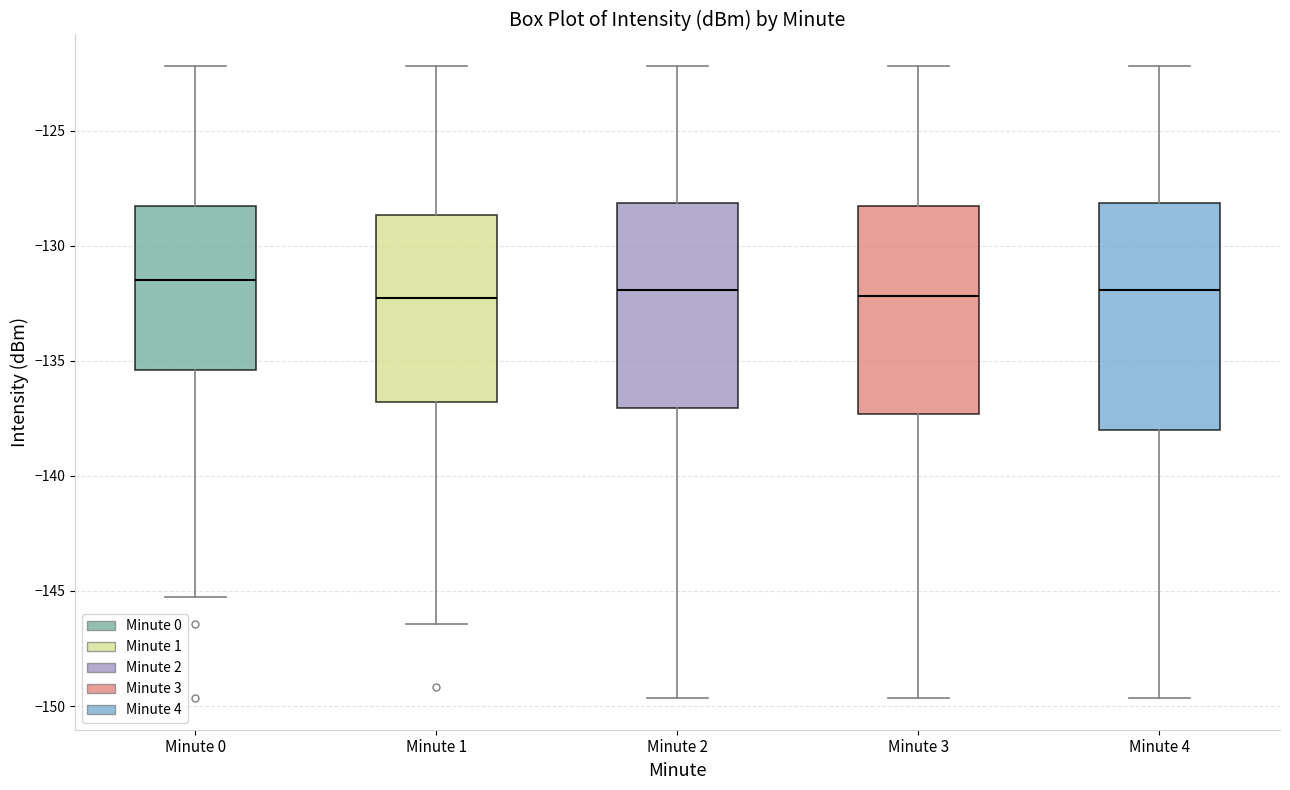

Where does the median line of the box for Minute 2 sit on the y-axis? The values are not printed on the chart, so give them approximately, as read against the axis.

-132.0